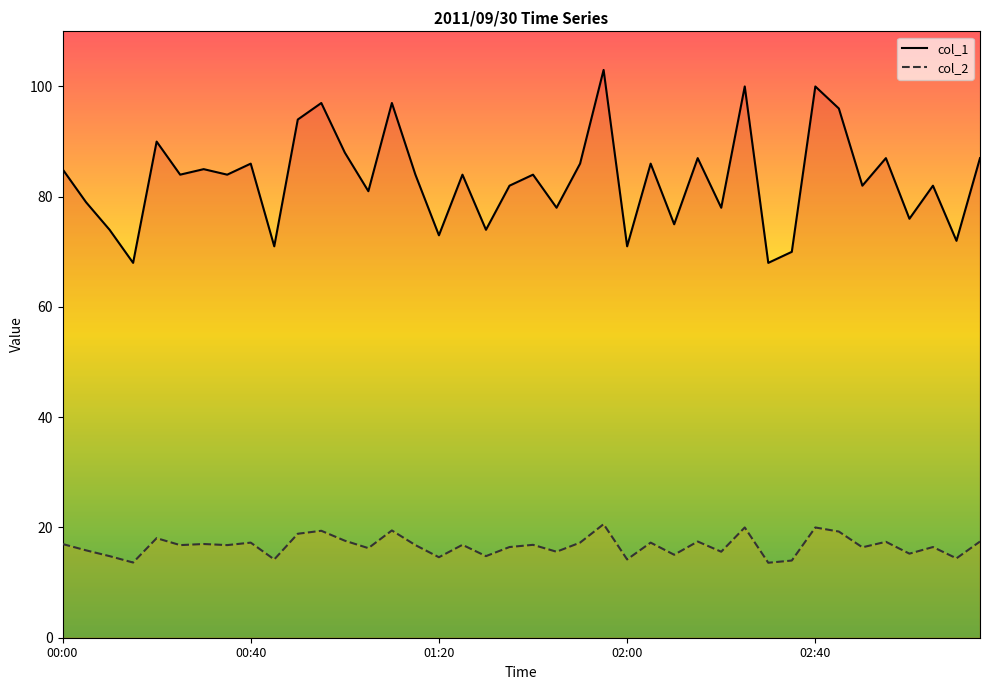

What is the label of the 38th point from the left?

37